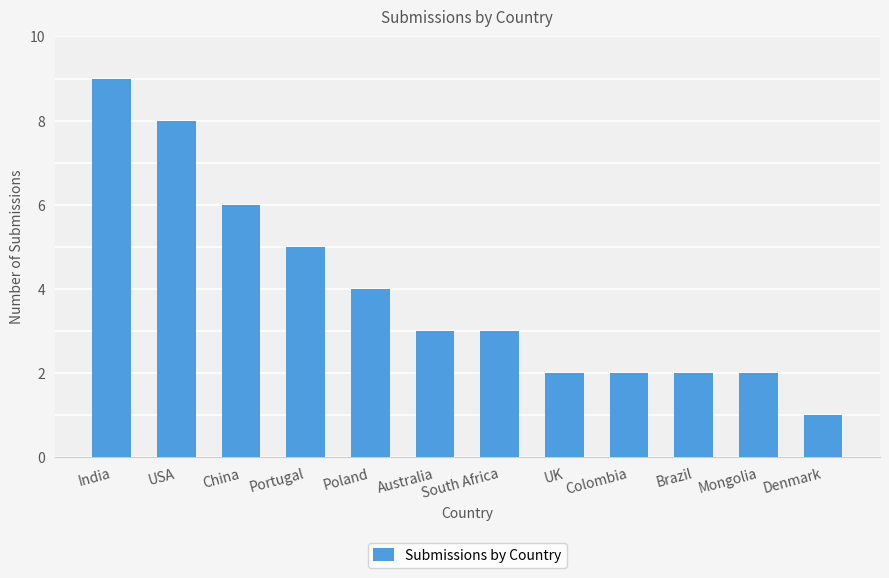

Read the value at South Africa.

3